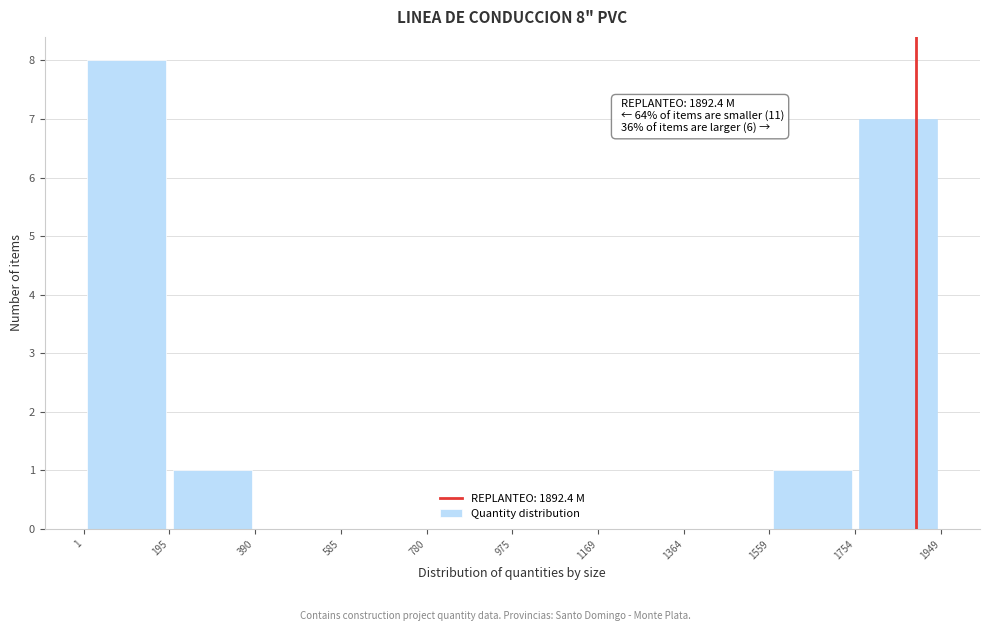

Which range on the x-axis has the tallest bar?

1 to 195